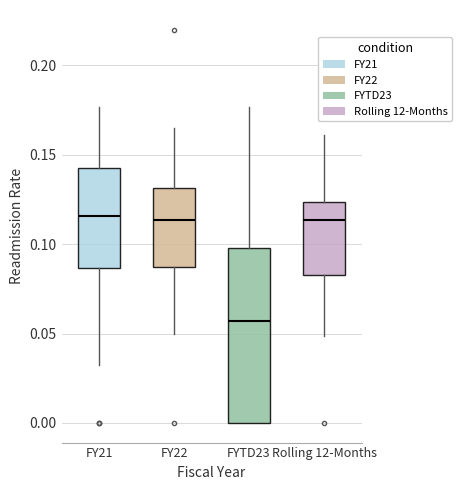

Reading left to right, read every box against the y-axis: the position of its median line, the range the box covers, and the ends of its whiskers. The values are not printed on the chart, so give them approximately, as read against the axis.

FY21: median 0.115, box 0.085 to 0.140, whiskers 0.035 to 0.175
FY22: median 0.115, box 0.085 to 0.130, whiskers 0.050 to 0.165
FYTD23: median 0.055, box 0.000 to 0.100, whiskers 0.000 to 0.175
Rolling 12-Months: median 0.115, box 0.085 to 0.125, whiskers 0.050 to 0.160